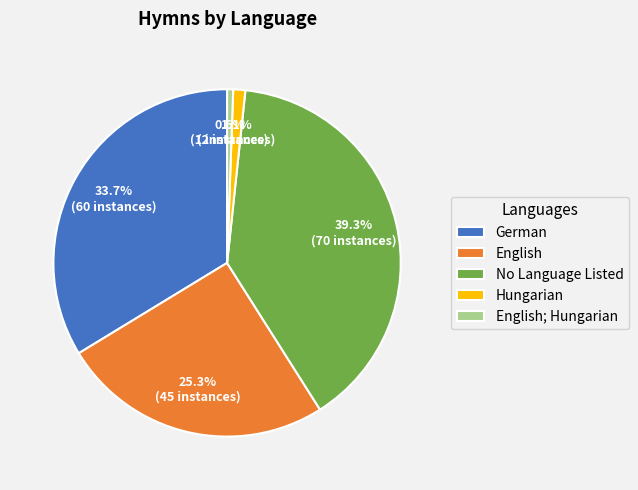

What is the smallest slice in the pie chart?

English; Hungarian